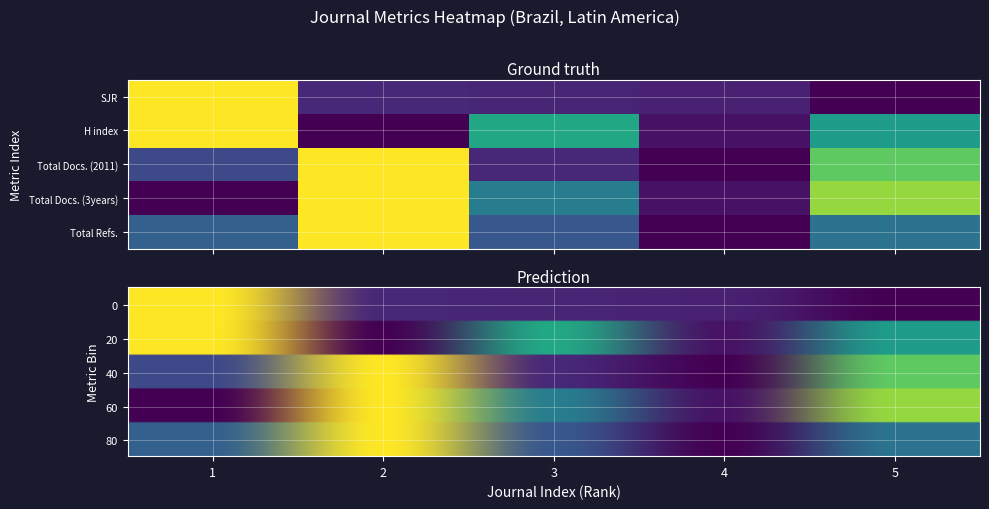

What is the total value across all series at 4?

0.5